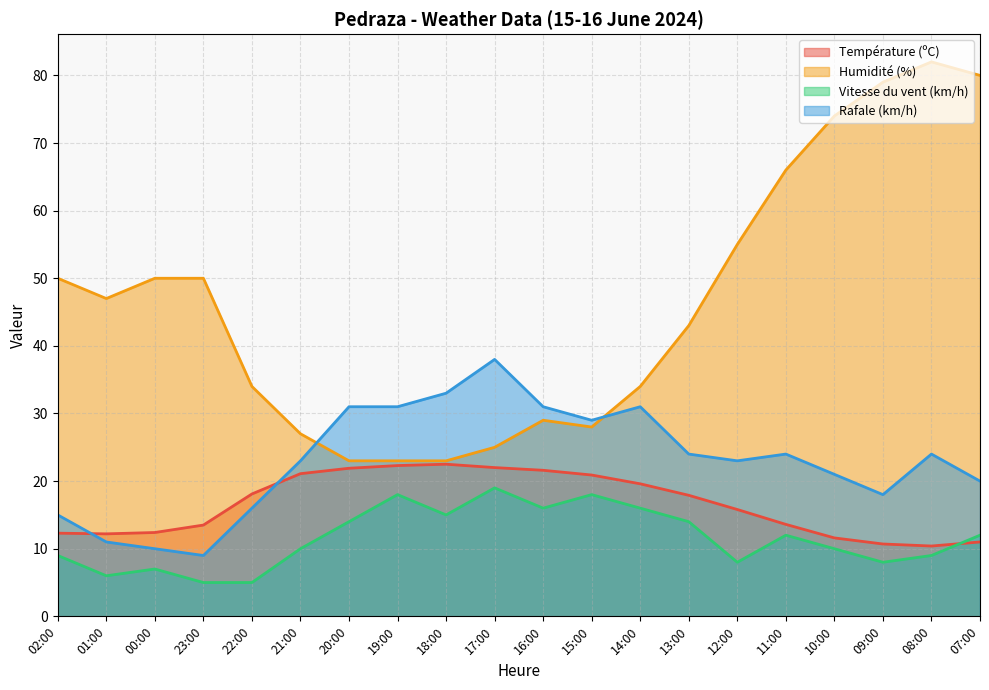

How many values in the Température (ºC) series exceed 17?

10